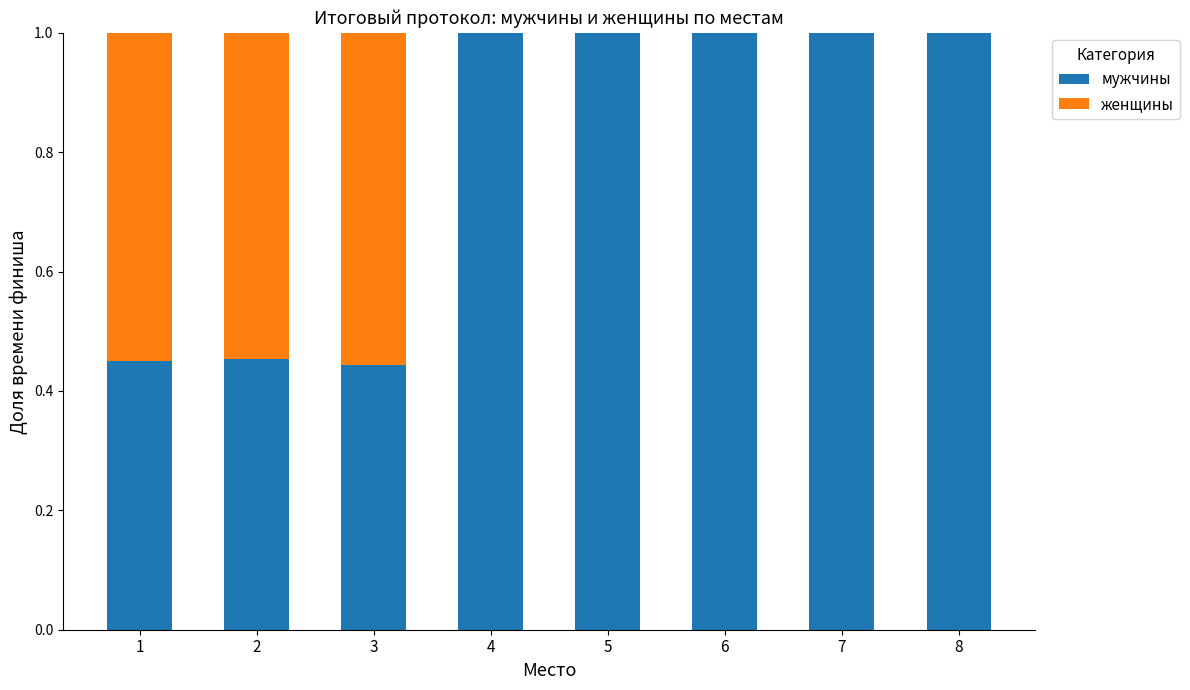

The value of мужчины at 5 is 1.0. True or false?

True